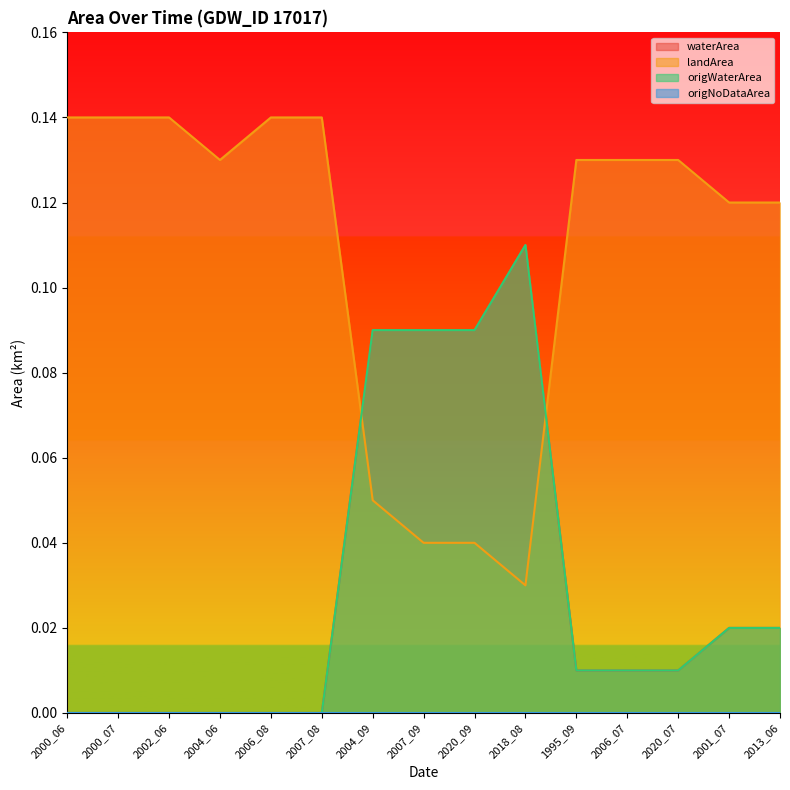

After their last crossing, which series has the higher values: landArea or waterArea?

landArea